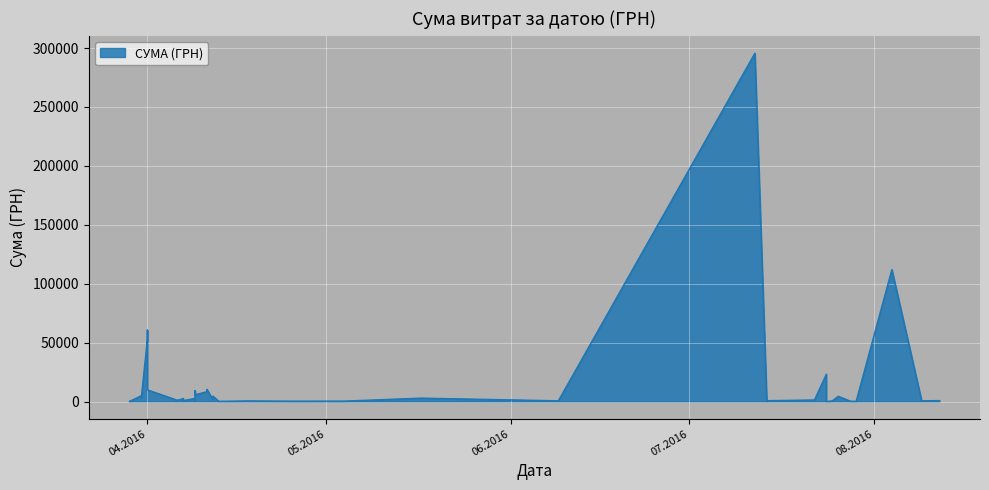

How many points are higher than both their immediate neighbors (excluding endpoints)?

13